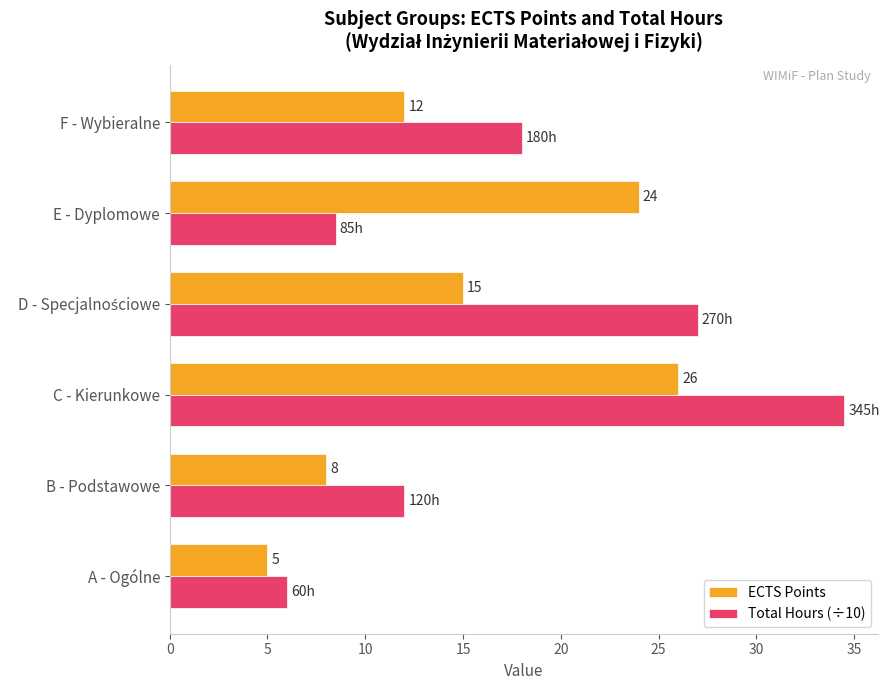

List the series in order of their overall mean, highest first.

Total Hours (÷10), ECTS Points